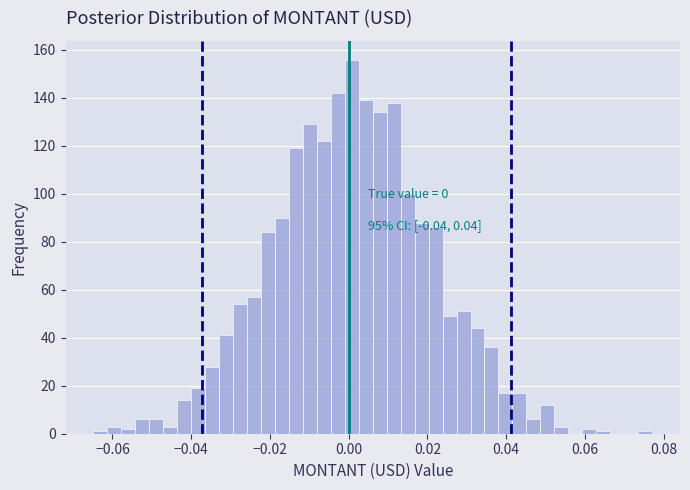

Around what value on the x-axis is the tallest bar? Give the approximate position of its centre, as read against the axis.

0.000